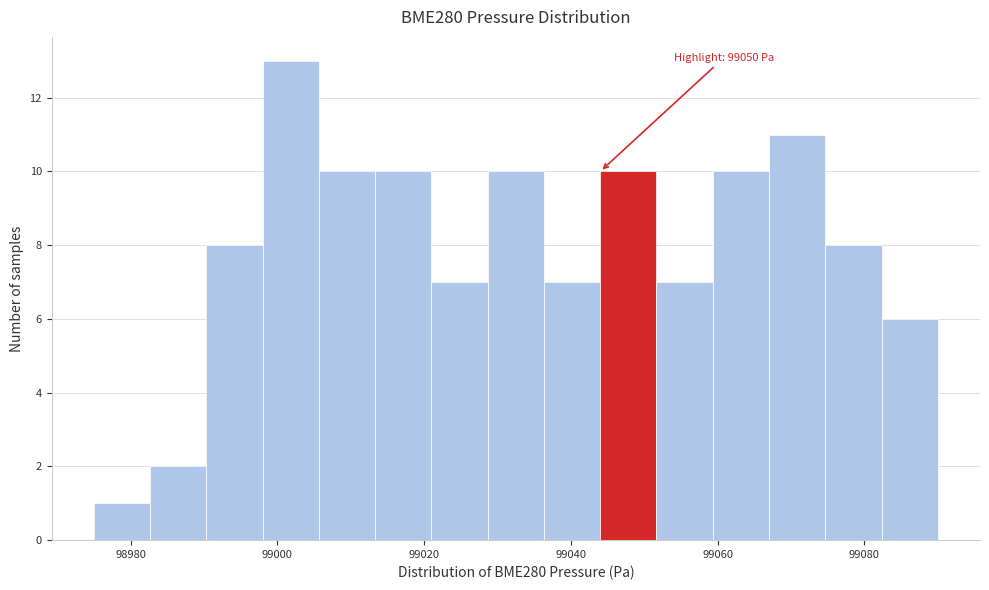

Read against the x-axis, roughly where is the centre of the tallest bar?

99002